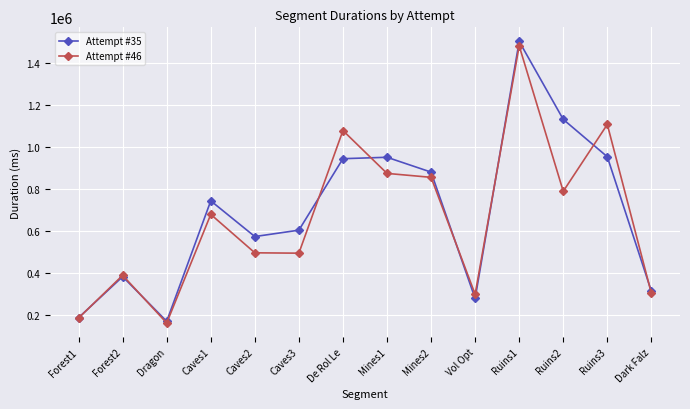

What is the average value of the Attempt #35 series?

687772